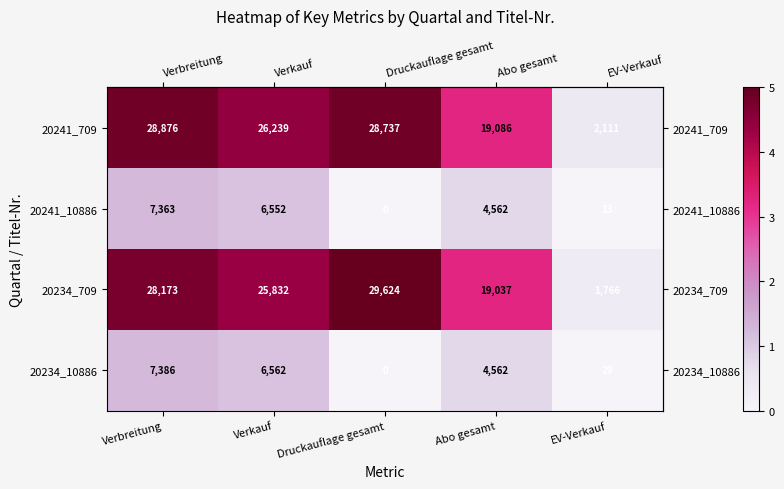

At Verkauf, list the series in order from largest to smallest.

20241_709, 20234_709, 20234_10886, 20241_10886